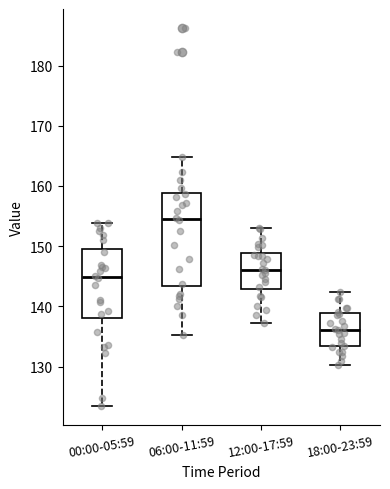

Where does the lower whisker of the box for 12:00-17:59 end on the y-axis? The values are not printed on the chart, so give them approximately, as read against the axis.

137